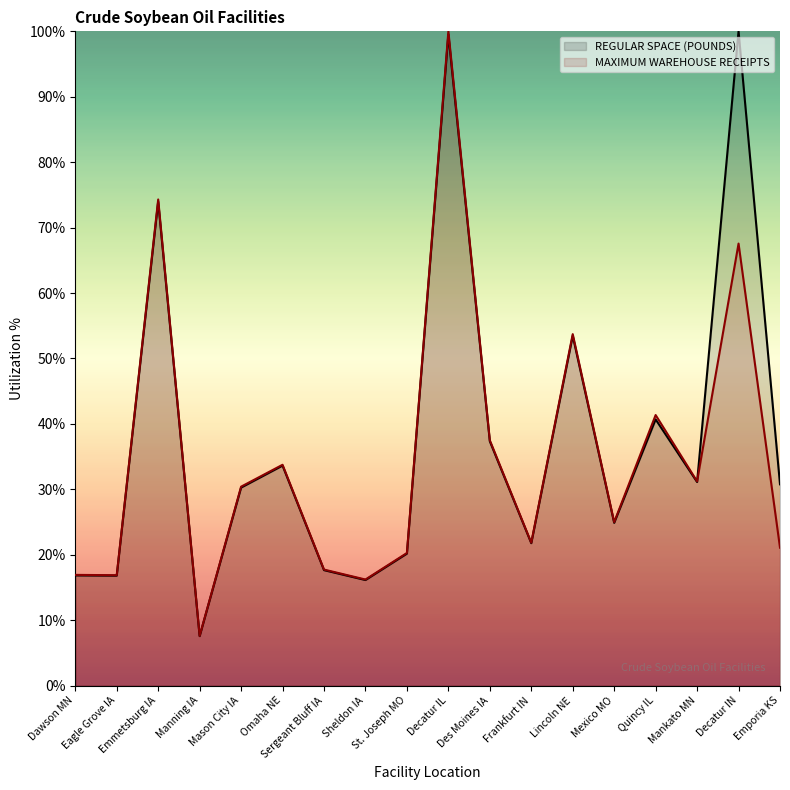

What is the lowest value of the REGULAR SPACE (POUNDS) series?

7.6